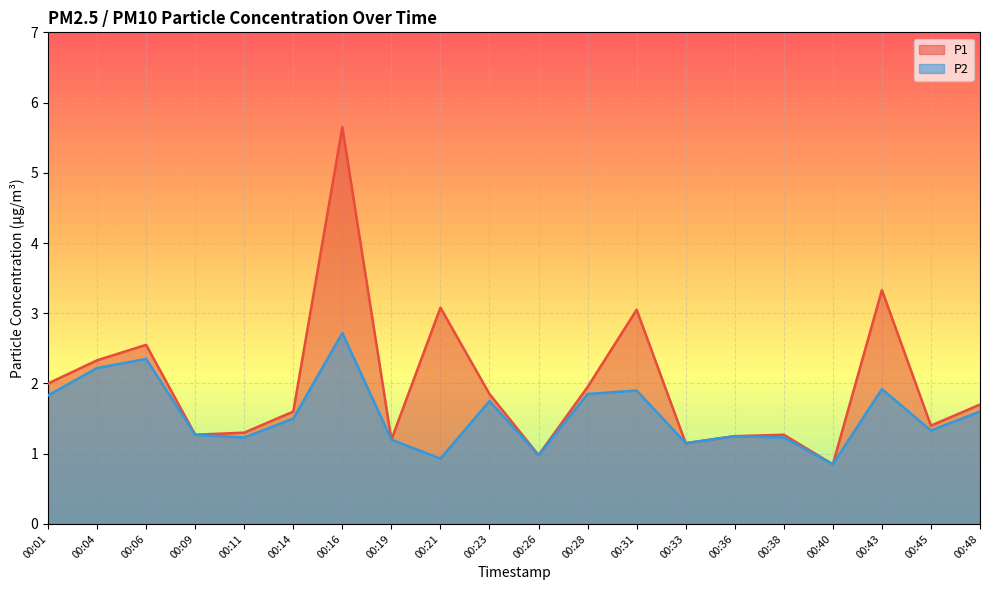

What is the average value of the P2 series?

1.6